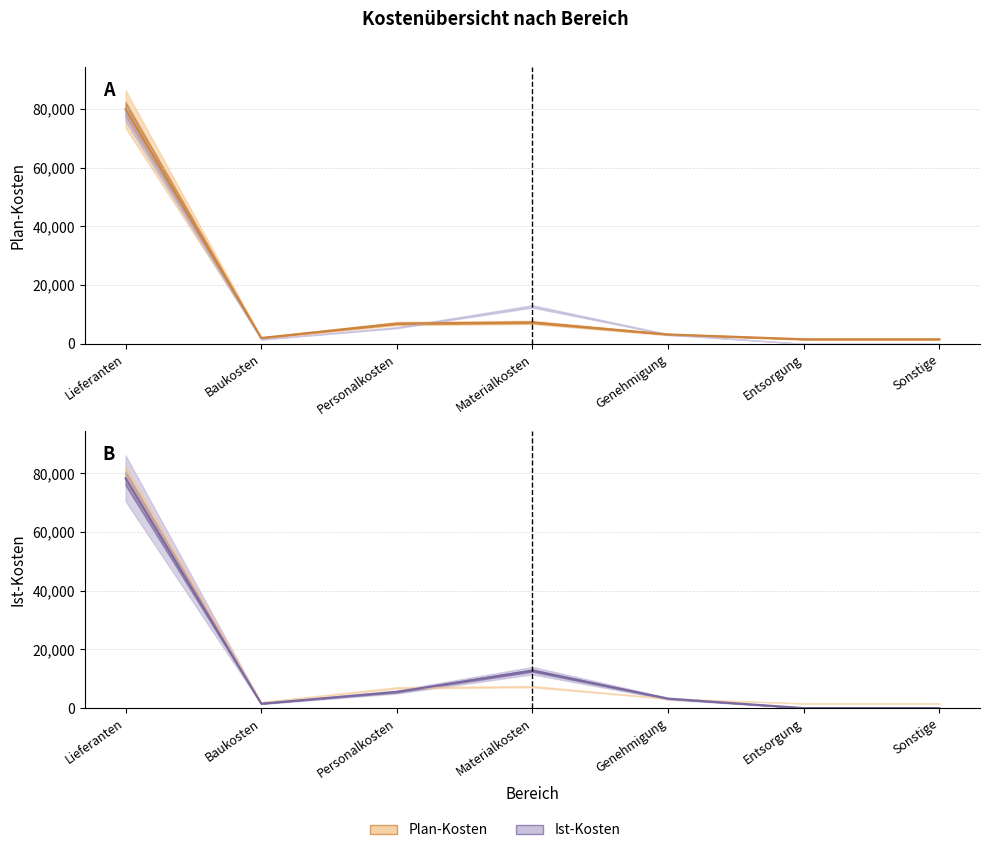

At which category does Plan-Kosten reach its first local peak?

Materialkosten